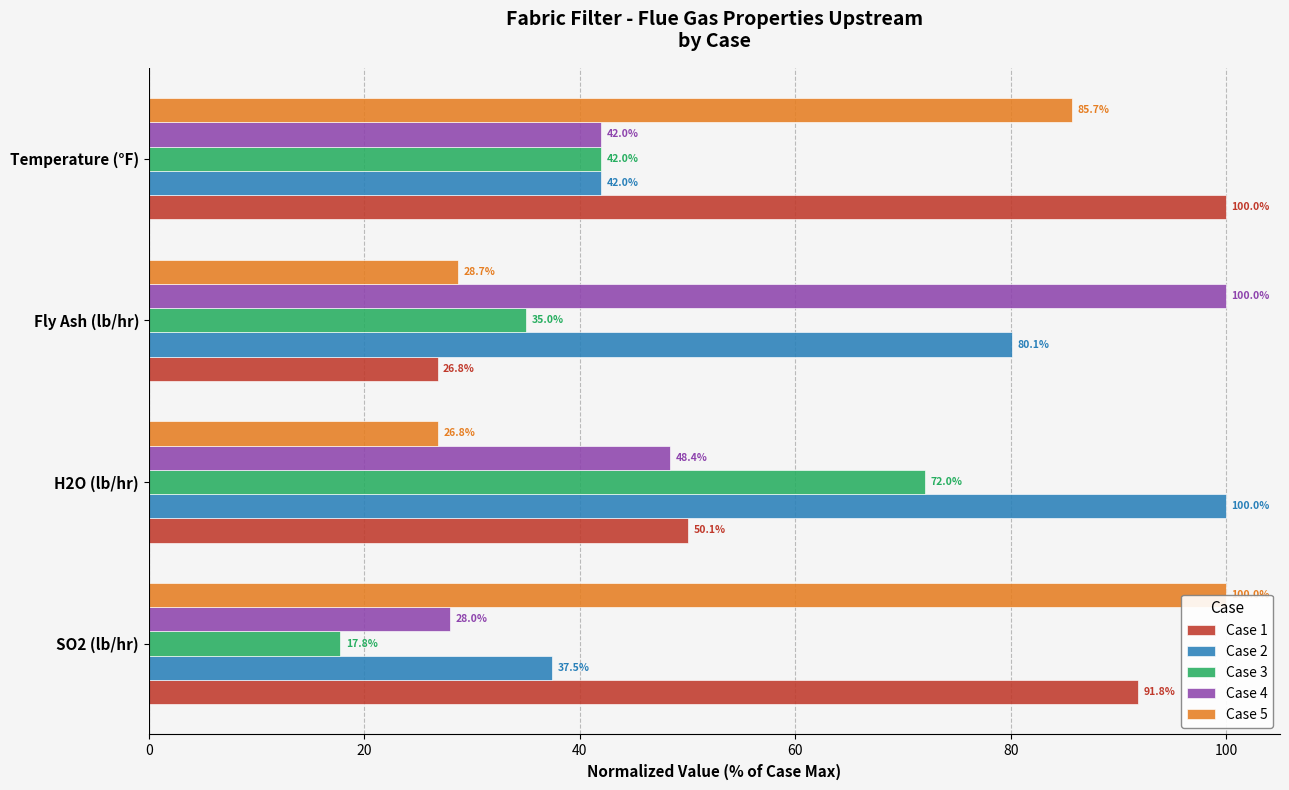

Does the chart contain stacked bars?

No